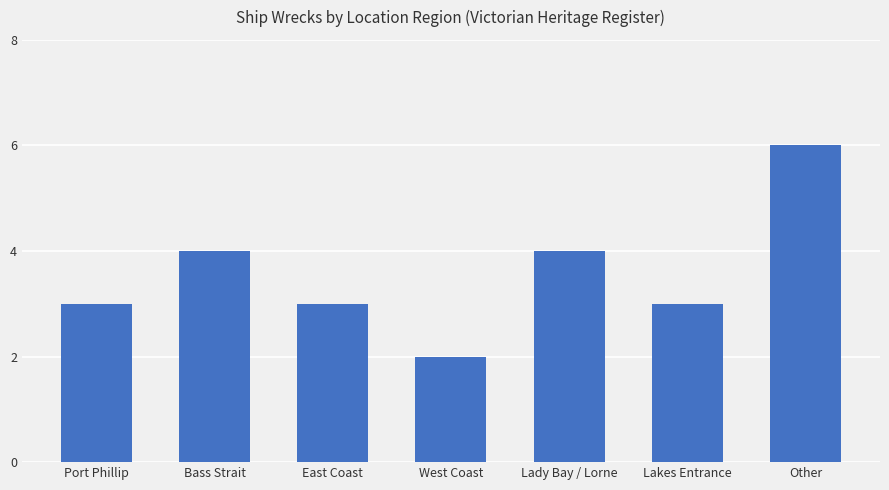

Count the number of data series in this chart.

1